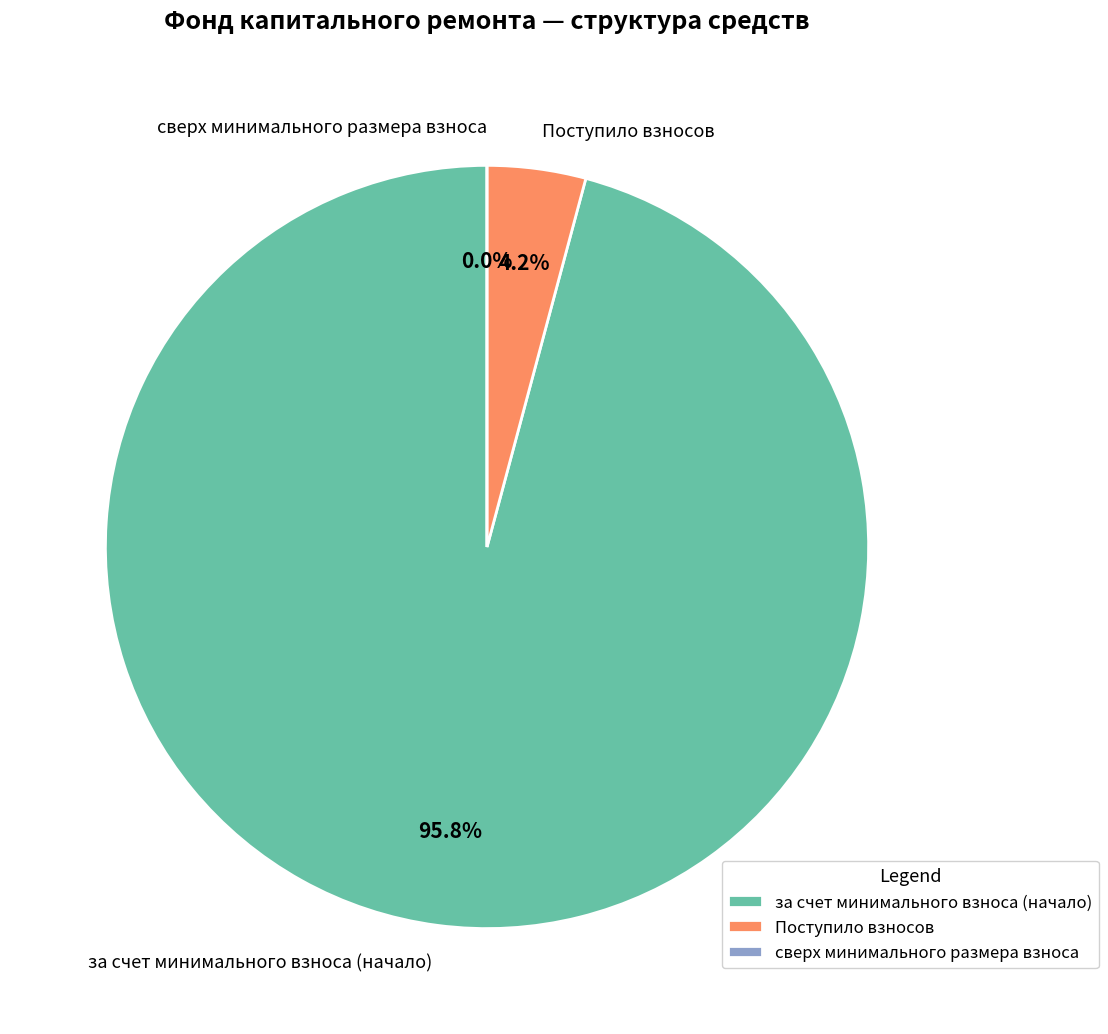

Rank the categories by value from lowest to highest.

сверх минимального размера взноса, Поступило взносов, за счет минимального взноса (начало)